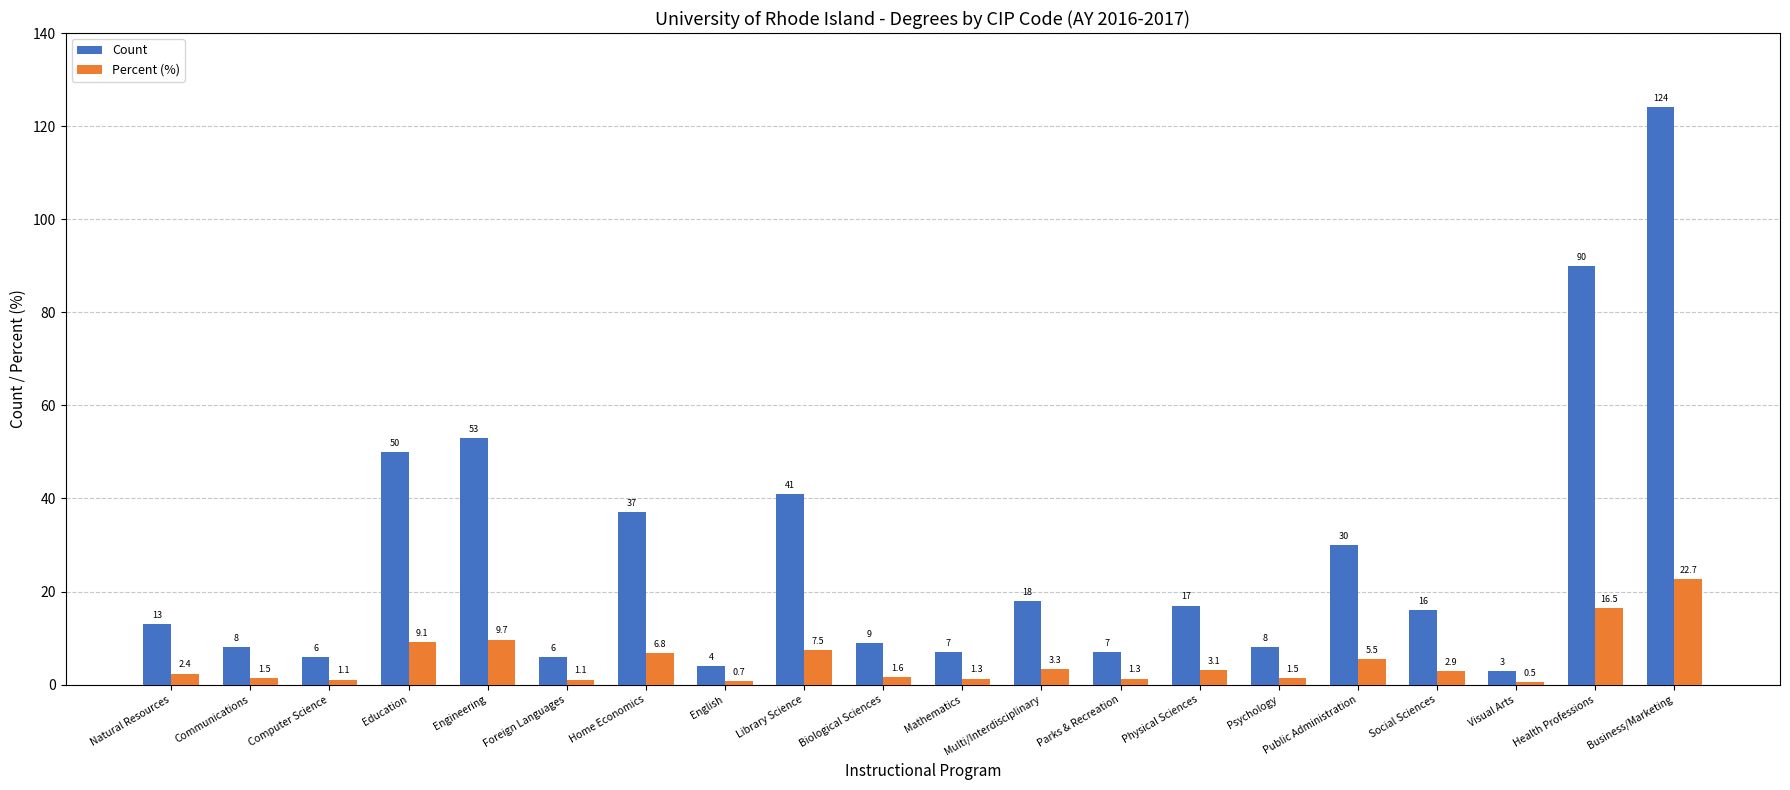

What is the label of the 5th bar from the left?

Engineering